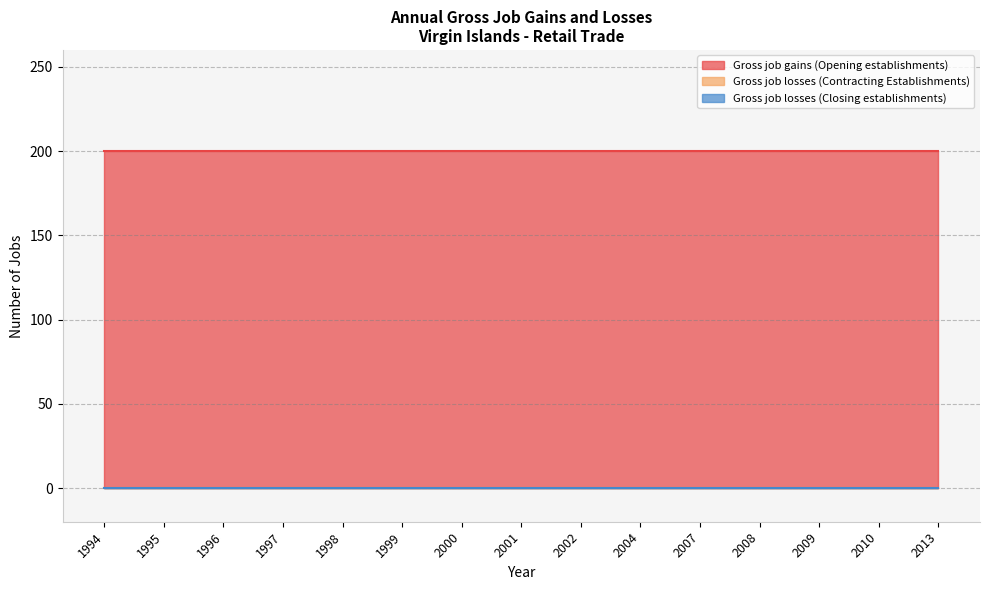

What is the total value across all series at 2004?

200